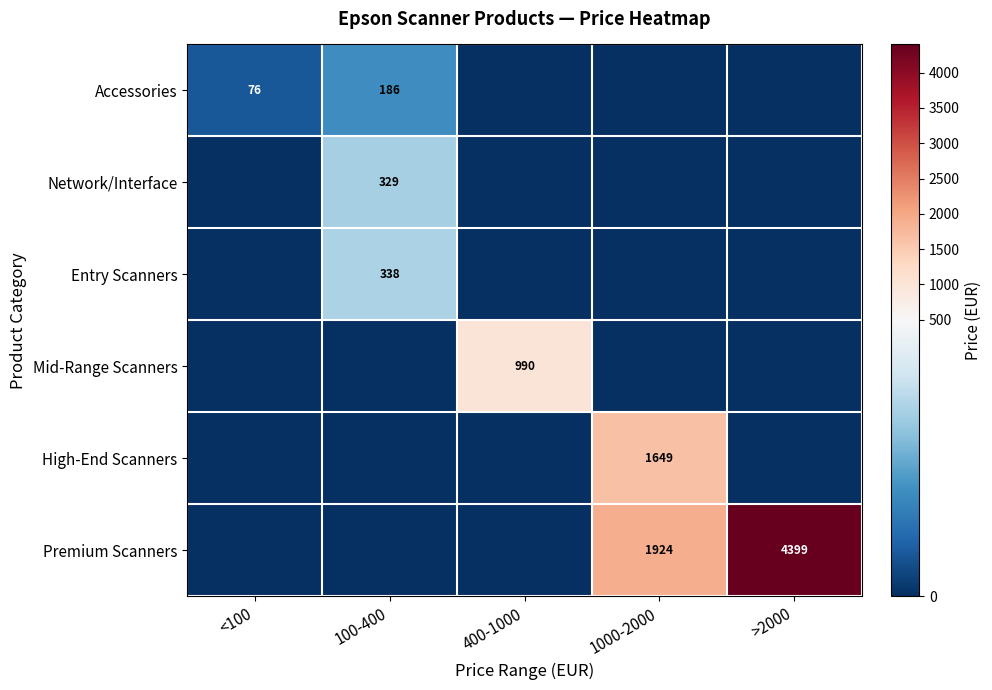

The Premium Scanners series shows 7584 at >2000. True or false?

False